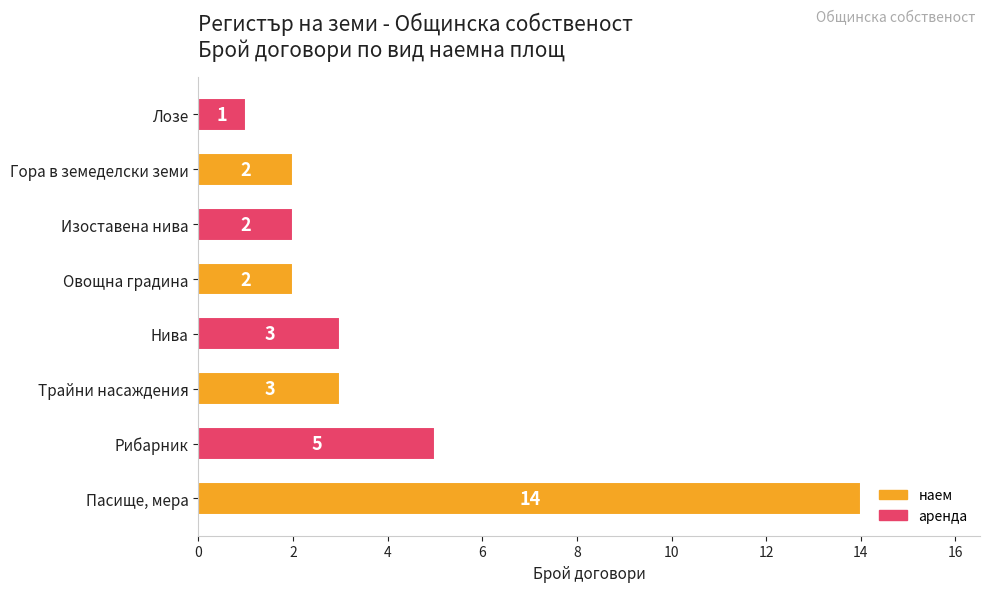

The value at Изоставена нива is 3. True or false?

False